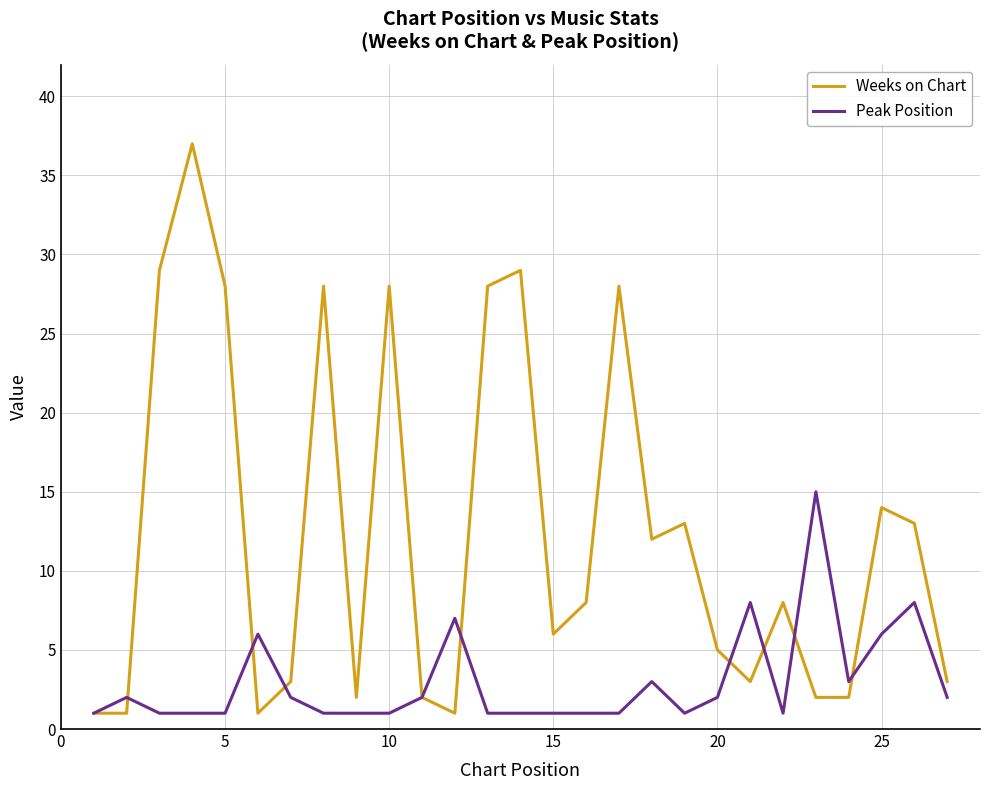

Which series has the largest total across all categories?

Weeks on Chart